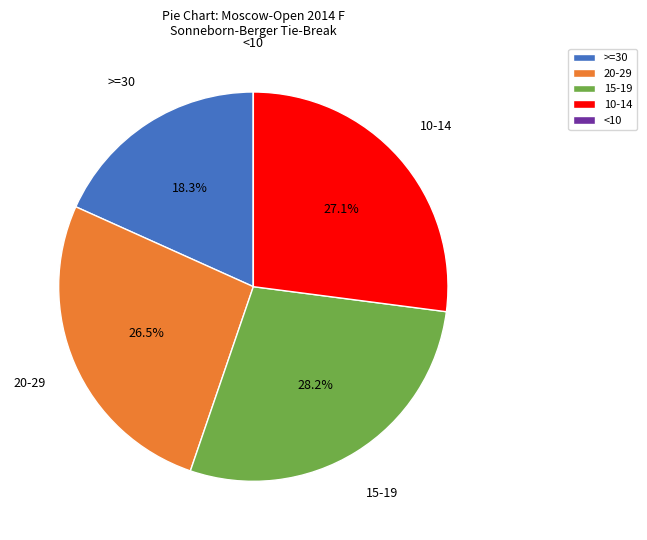

Do 20-29 and 10-14 together represent more than half of the pie?

Yes